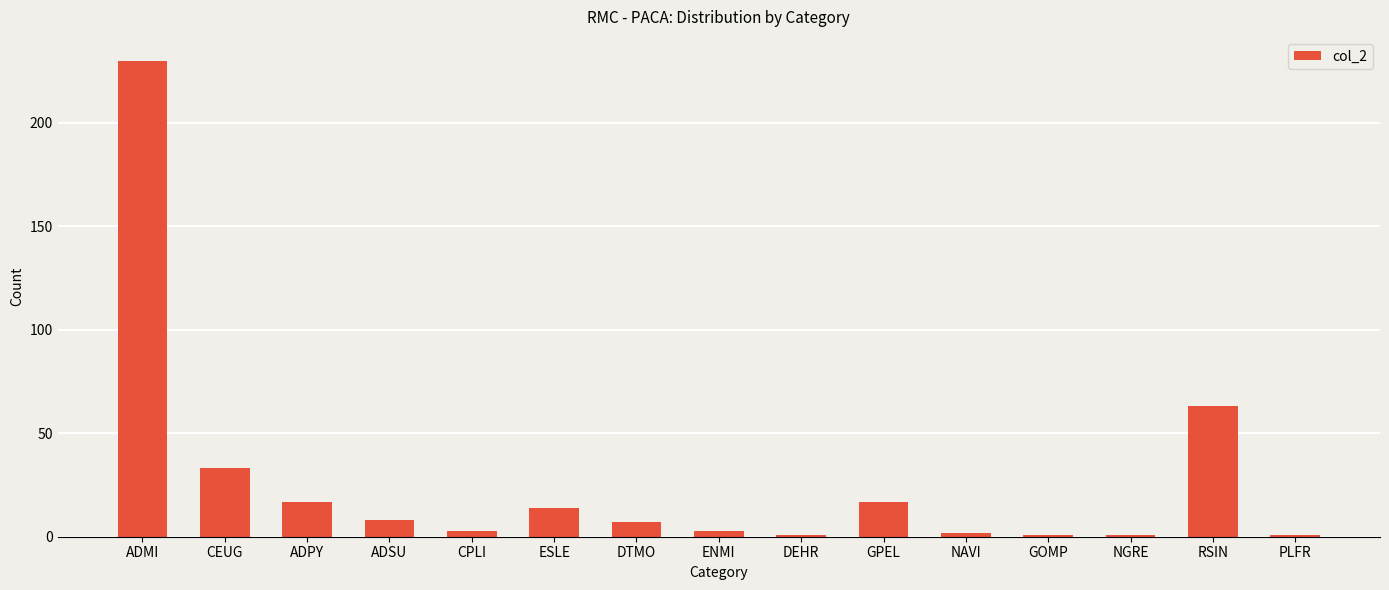

What position from the right is ADMI?

15